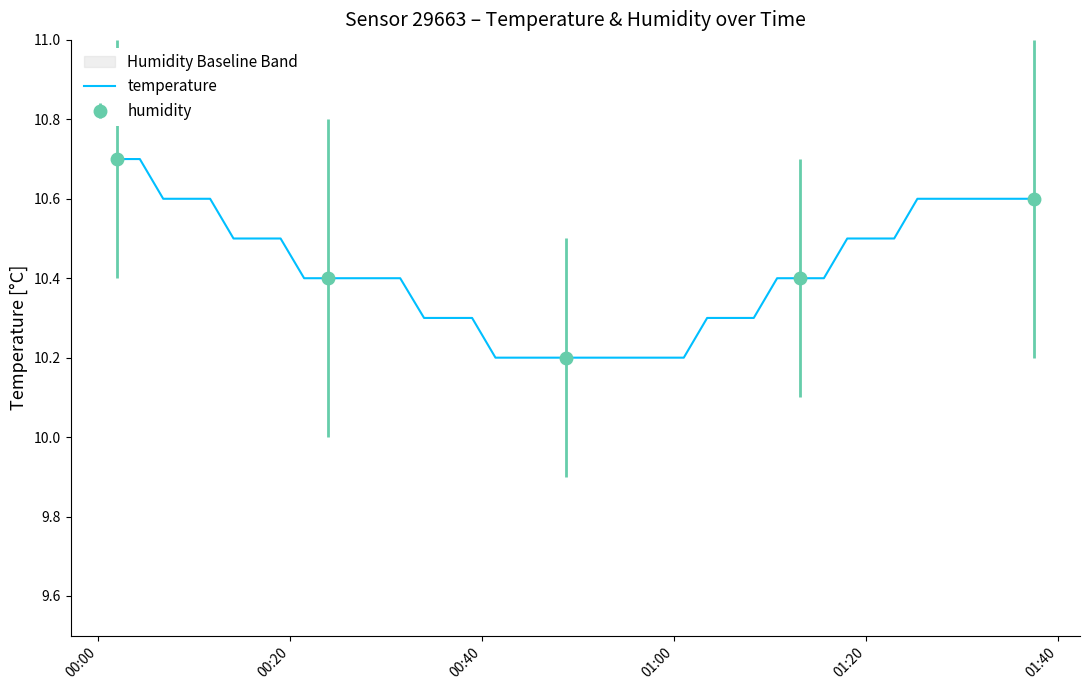

What is the value of the 16th point from the left?

10.3